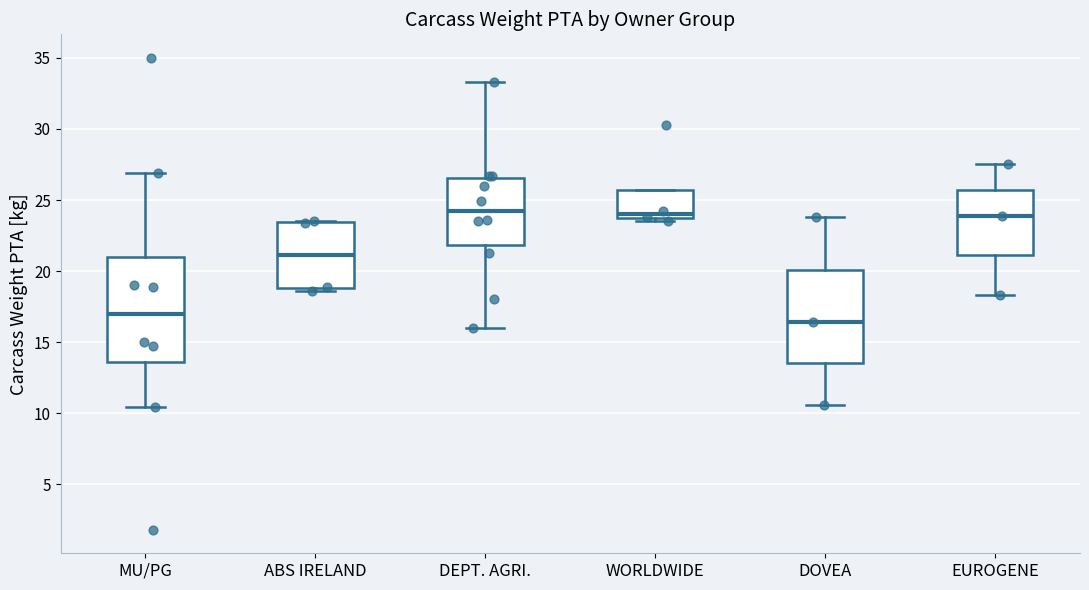

Reading left to right, read every box against the y-axis: the position of its median line, the range the box covers, and the ends of its whiskers. The values are not printed on the chart, so give them approximately, as read against the axis.

MU/PG: median 17.0, box 13.5 to 21.0, whiskers 10.5 to 27.0
ABS IRELAND: median 21.0, box 19.0 to 23.5, whiskers 18.5 to 23.5
DEPT. AGRI.: median 24.5, box 22.0 to 26.5, whiskers 16.0 to 33.5
WORLDWIDE: median 24.0, box 23.5 to 25.5, whiskers 23.5 (just below the box's lower edge) to 25.5
DOVEA: median 16.5, box 13.5 to 20.0, whiskers 10.5 to 24.0
EUROGENE: median 24.0, box 21.0 to 25.5, whiskers 18.5 to 27.5